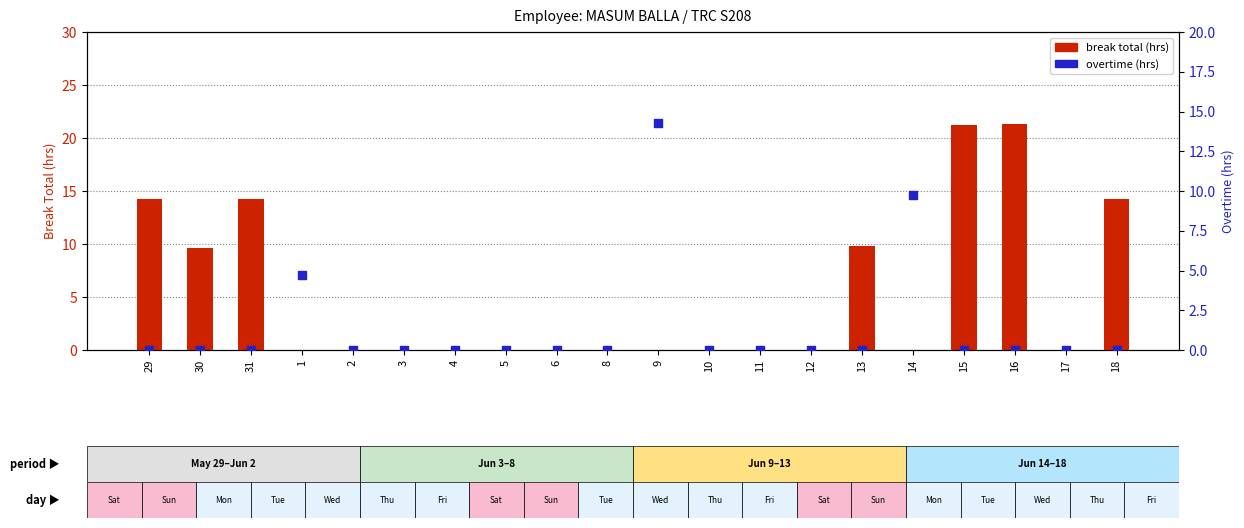

Which series has the widest spread of Y values?

break total (hrs)